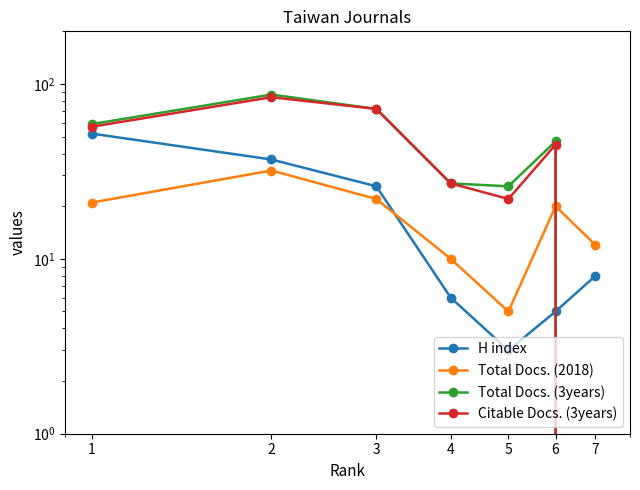

What is the difference between the highest and lowest values at 5?

23